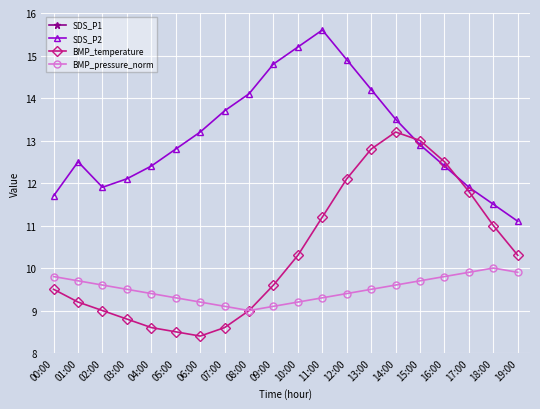

True or false: BMP_pressure_norm and SDS_P1 cross at least once.

False